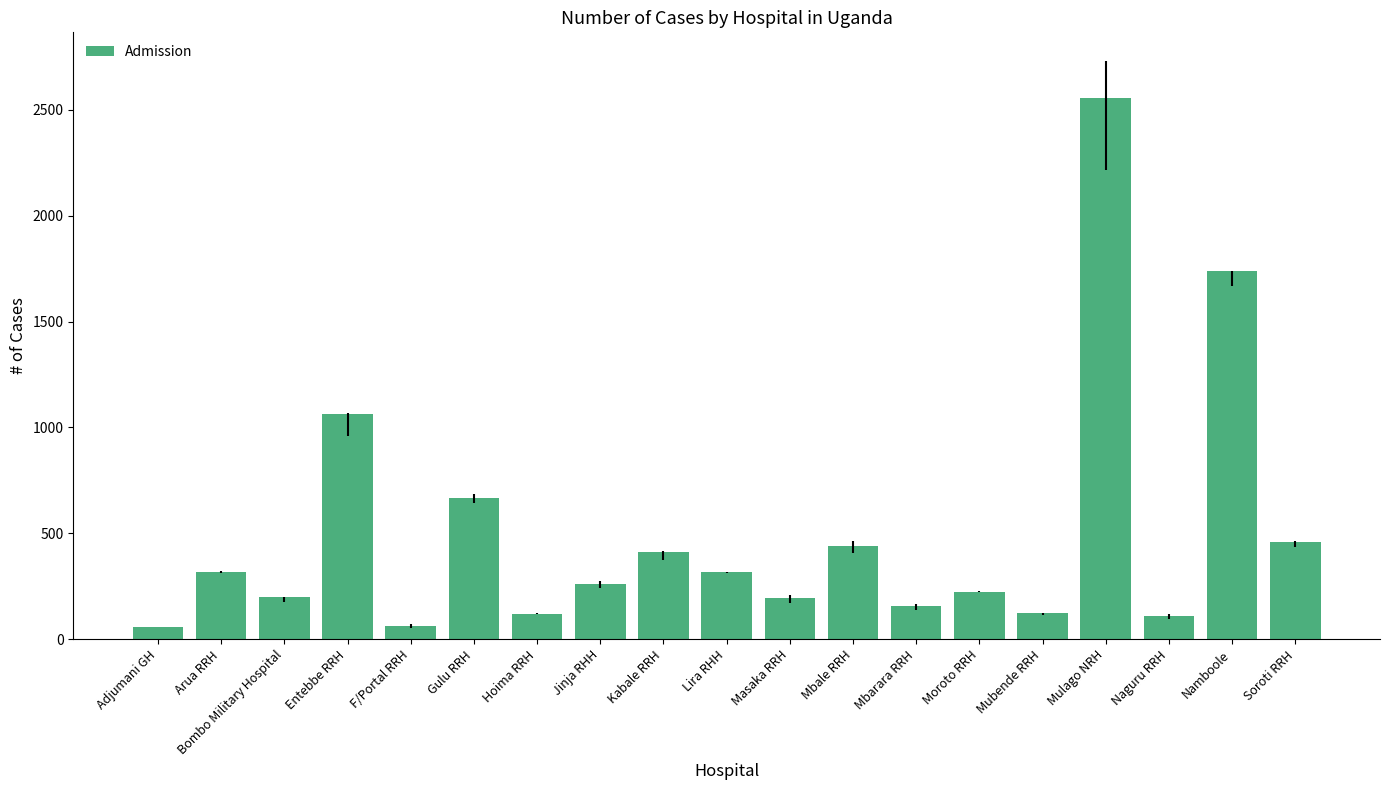

What is the value of the 12th bar from the left?

440